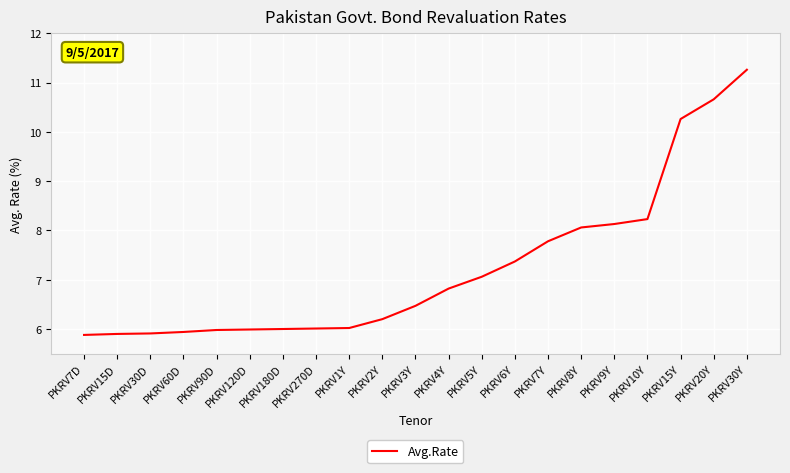

What is the difference between the maximum and minimum values?

5.4